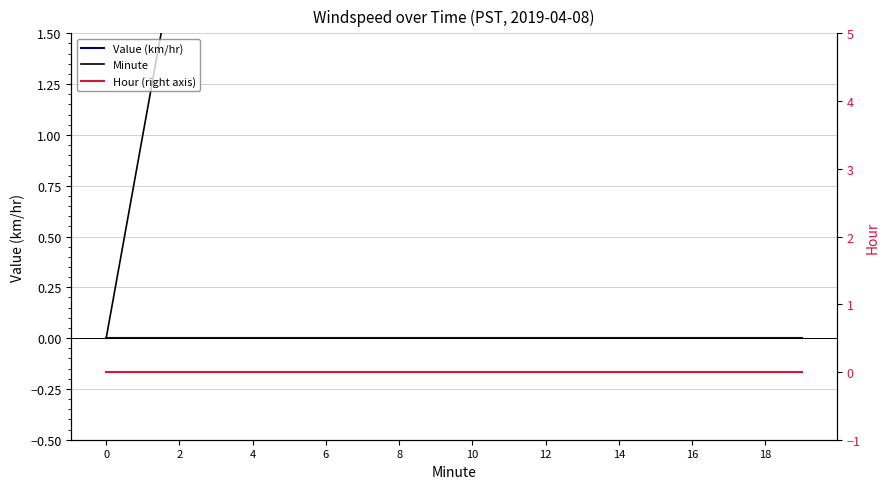

True or false: Hour (right axis) and Minute cross at least once.

False